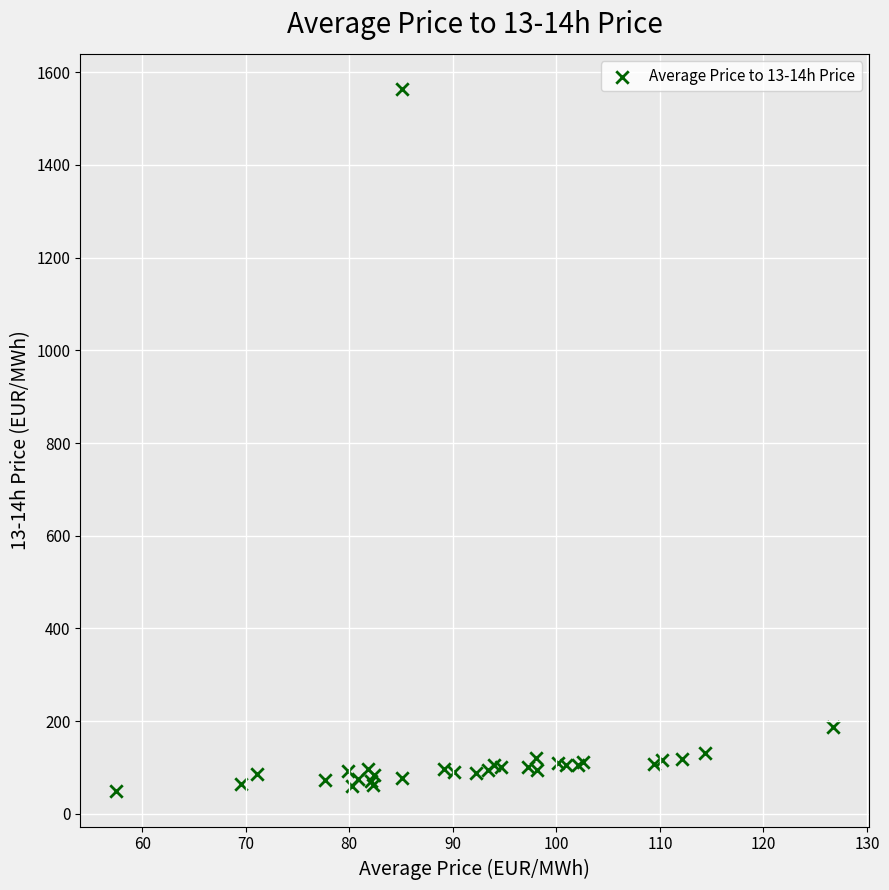

What Y value in the scatter plot is closest to 806?

186.5